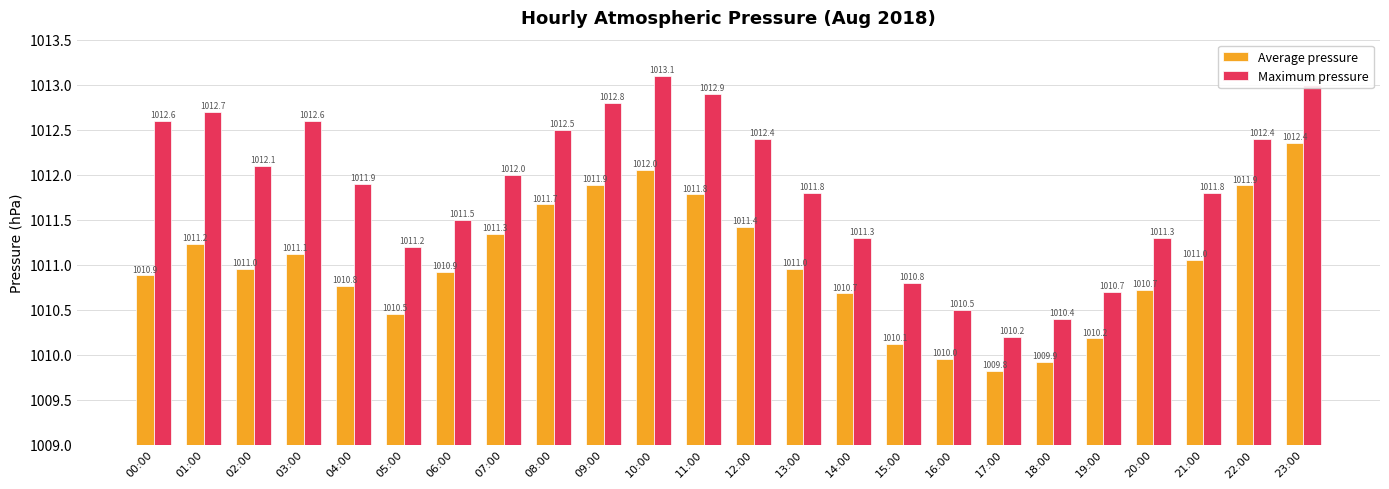

At how many categories does at least one series exceed 1010?

24